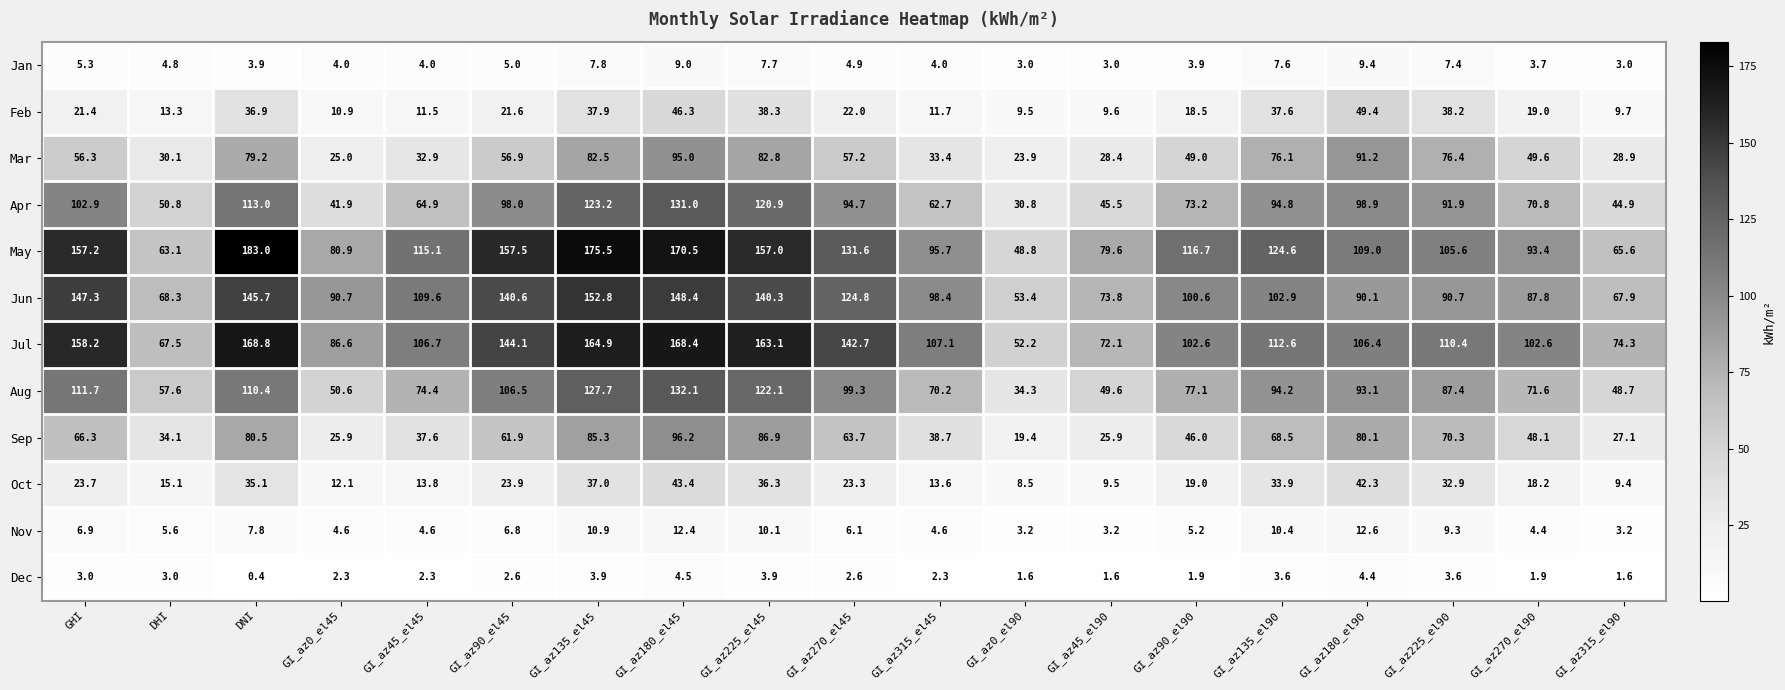

How many distinct data groups are displayed?

12